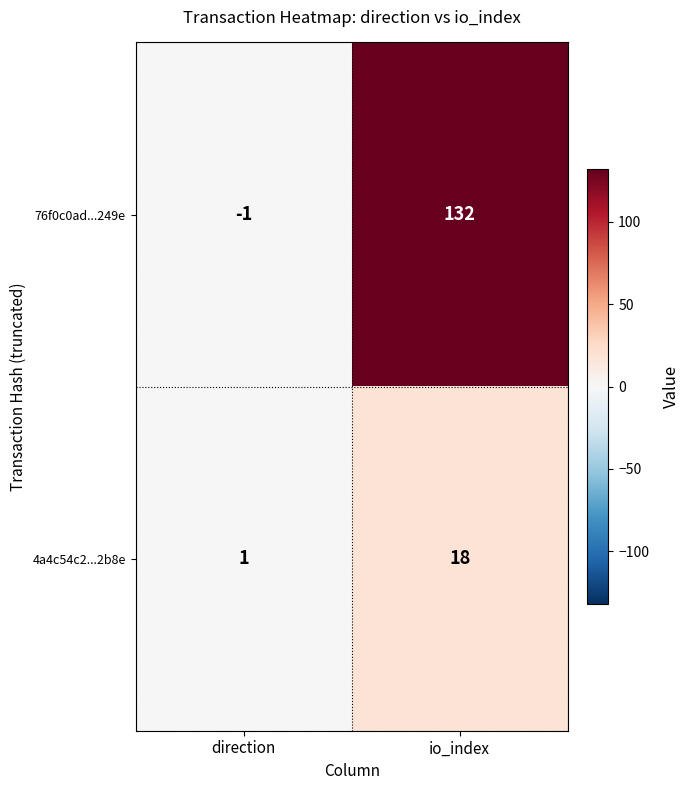

Reading left to right, extract all data points from this chart.

76f0c0ad...249e: direction=-1	io_index=132
4a4c54c2...2b8e: direction=1	io_index=18